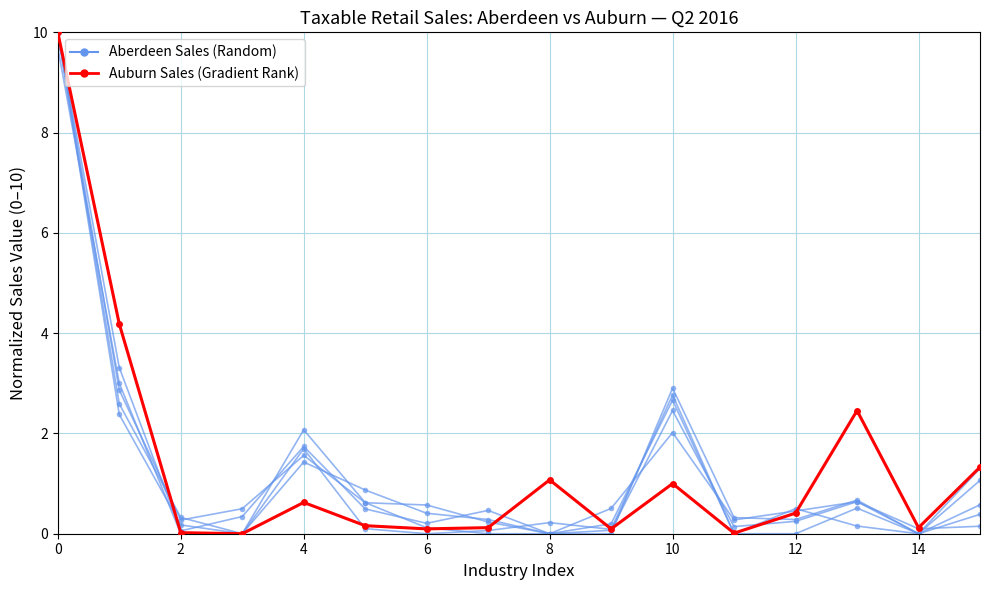

What is the greatest value displayed?

10.0